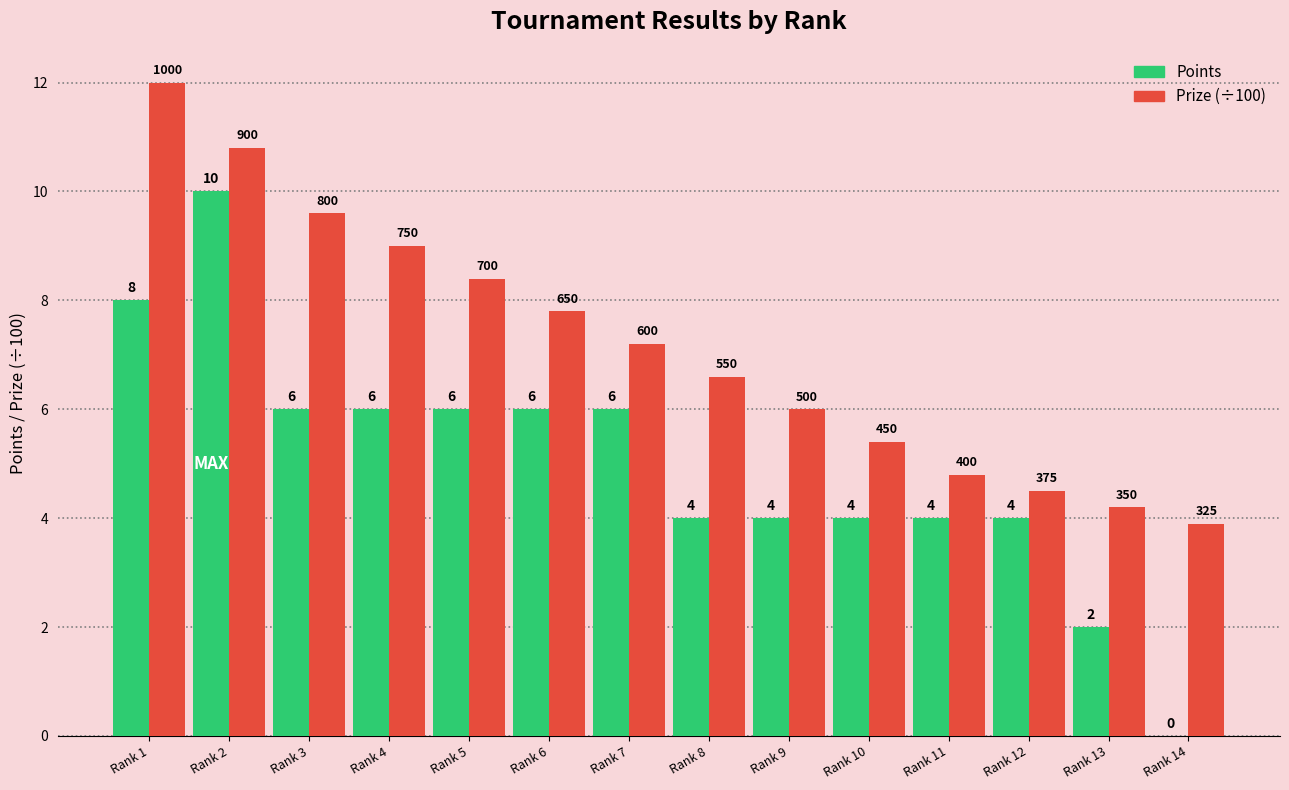

Where does the Prize (÷100) series first go above 7?

Rank 1